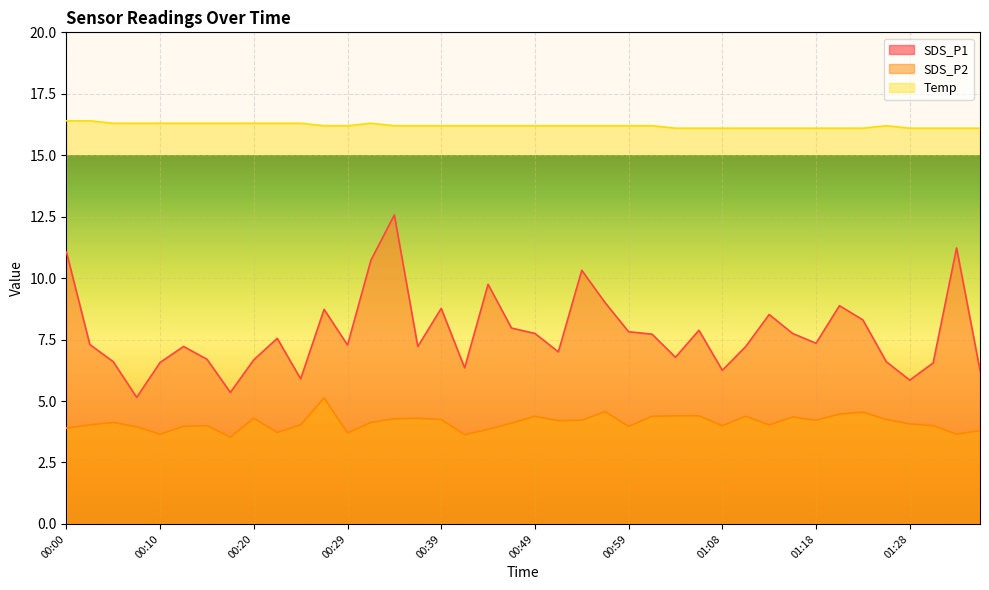

The SDS_P2 series shows 2.1 at 01:03. True or false?

False